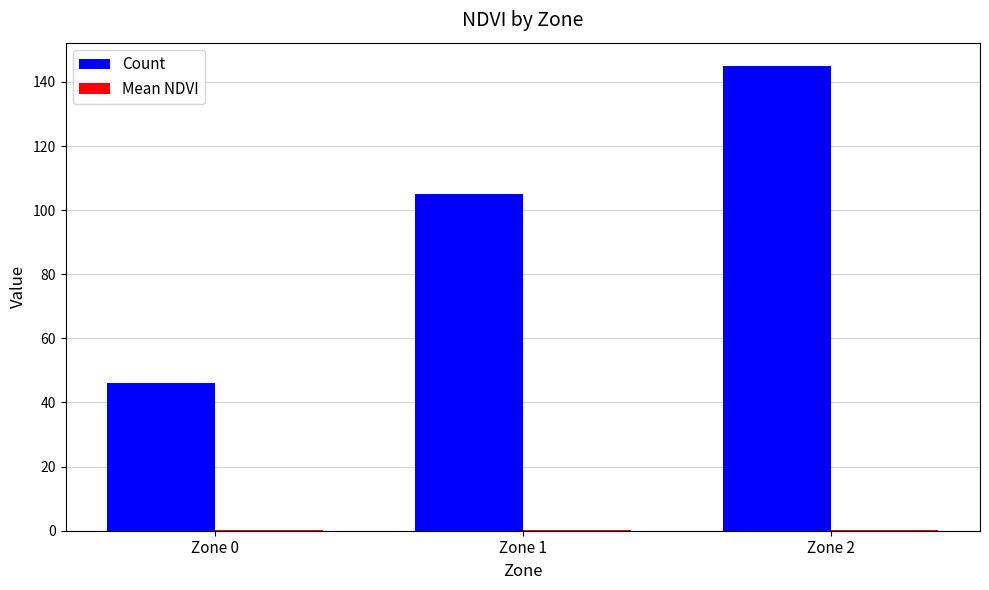

The value of Count at Zone 0 is 46.0. True or false?

True